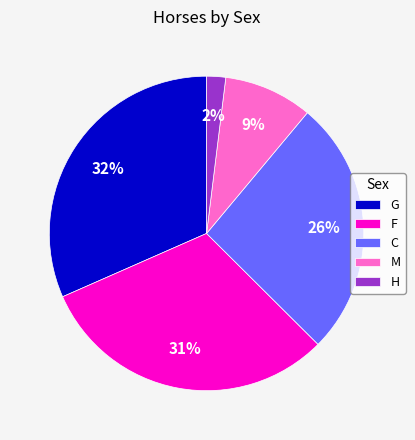

To the nearest percent, what is the difference between the C and F slice percentages?

5%